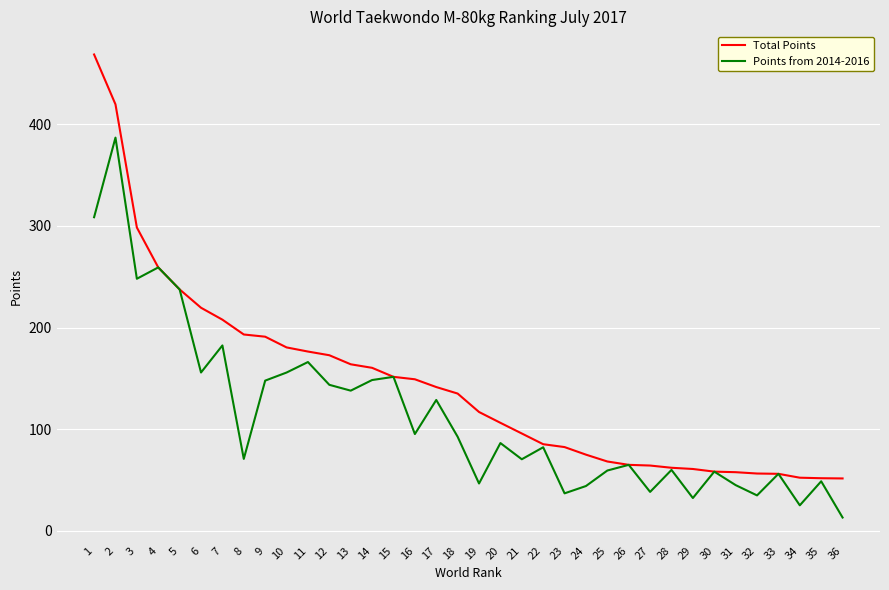

Where is the first local maximum for Points from 2014-2016?

2